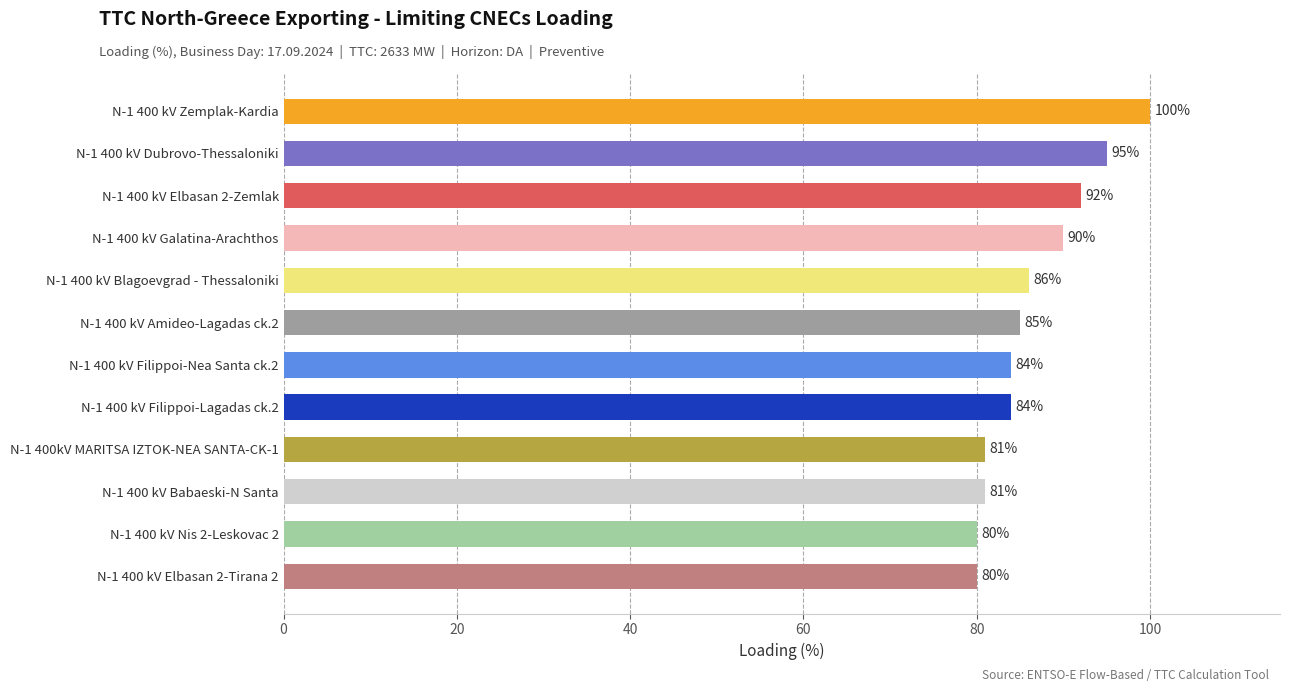

What is the difference between the second highest and second lowest values?

15